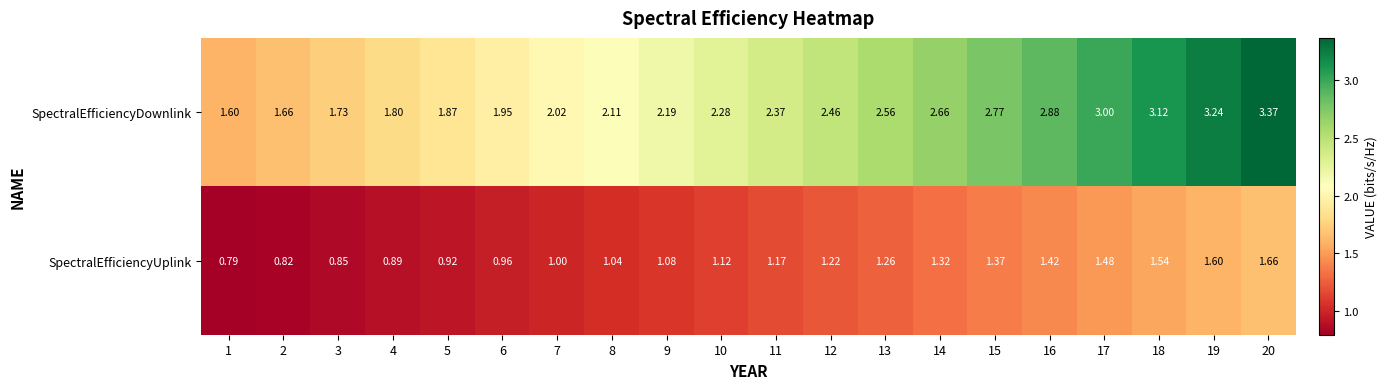

Rank the series at 9 from highest to lowest value.

SpectralEfficiencyDownlink, SpectralEfficiencyUplink